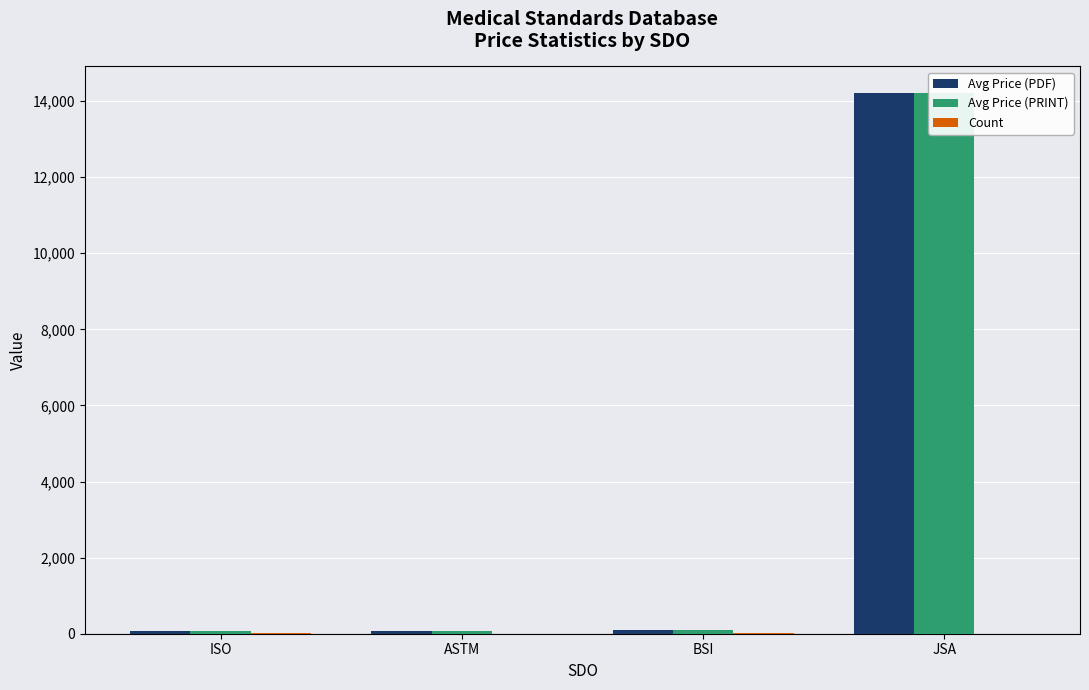

What is the smallest value displayed?

1.0